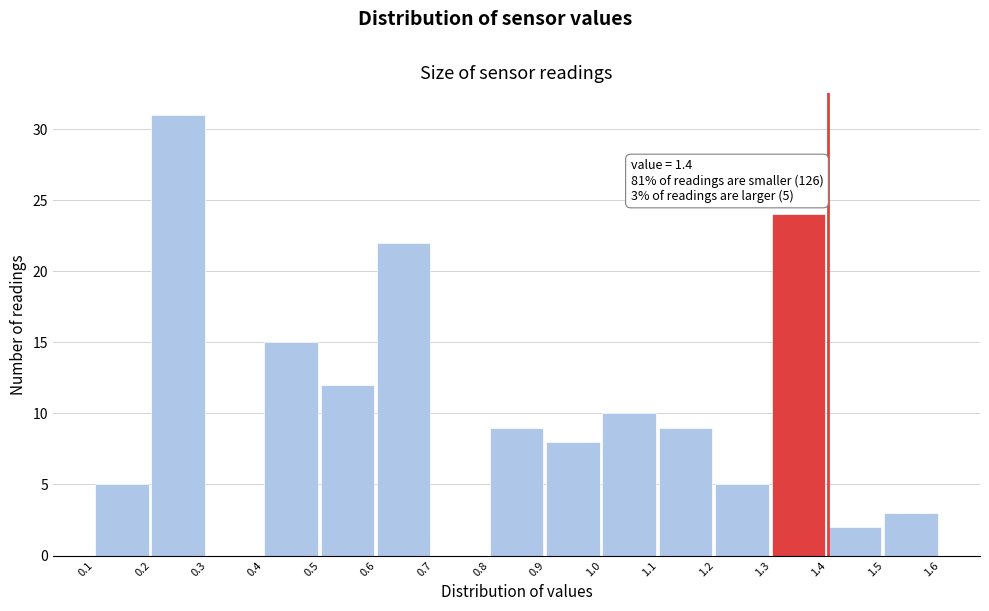

Over which range of the x-axis is the bar tallest?

0.2 to 0.3